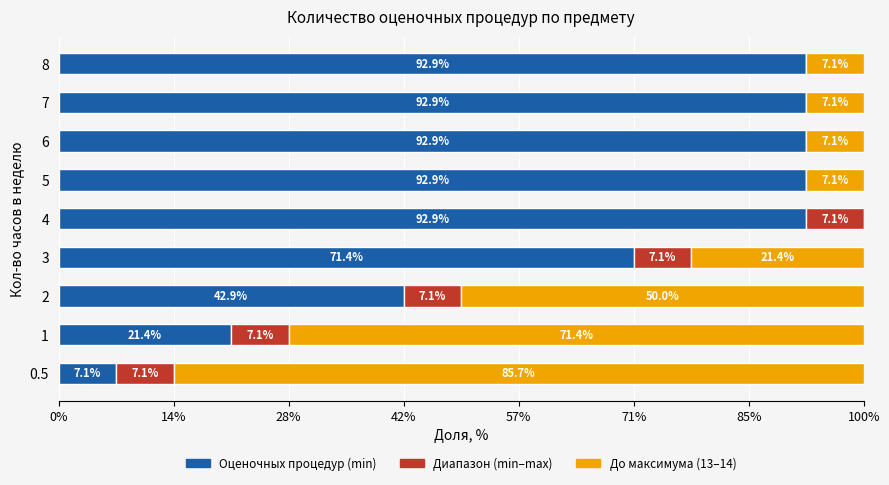

What are all the series names shown in the legend?

Оценочных процедур (min), Диапазон (min–max), До максимума (13–14)